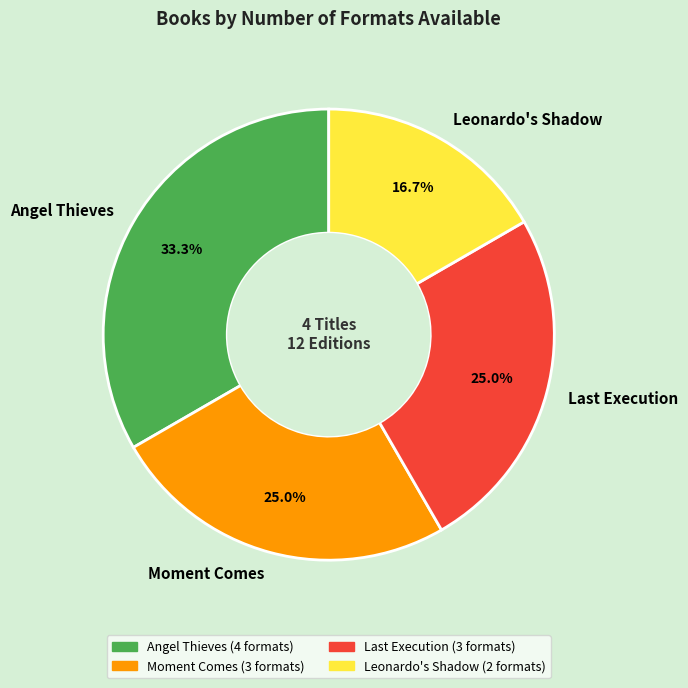

Which has a higher value, Moment Comes or Angel Thieves?

Angel Thieves